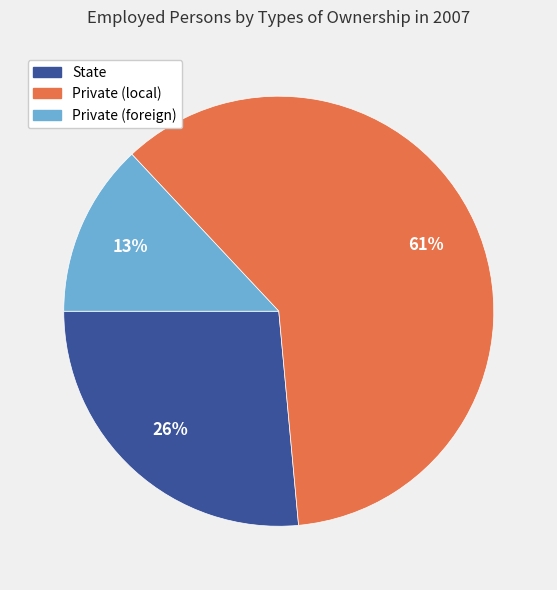

Do Private (foreign) and State together represent more than half of the pie?

No